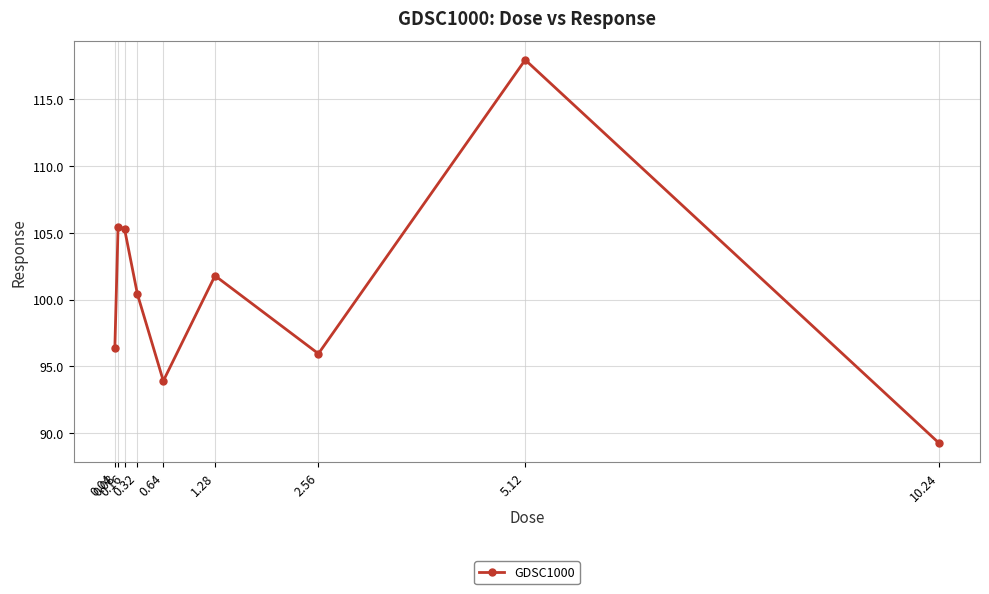

What is the value of the 2nd point from the left?

105.5